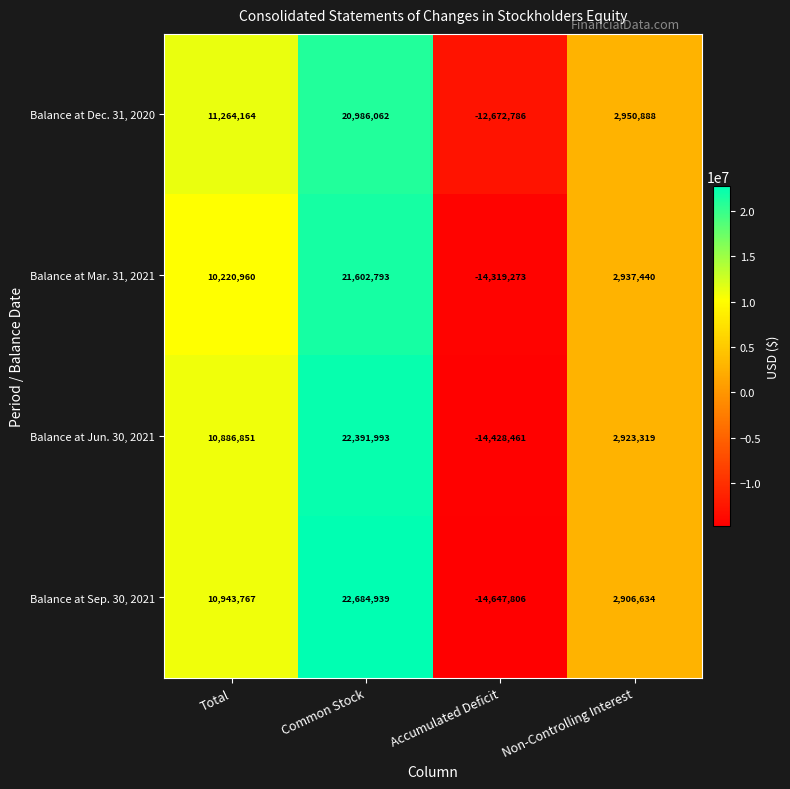

What is the approximate value of Balance at Jun. 30, 2021 at Common Stock, to the nearest 10?

22391990